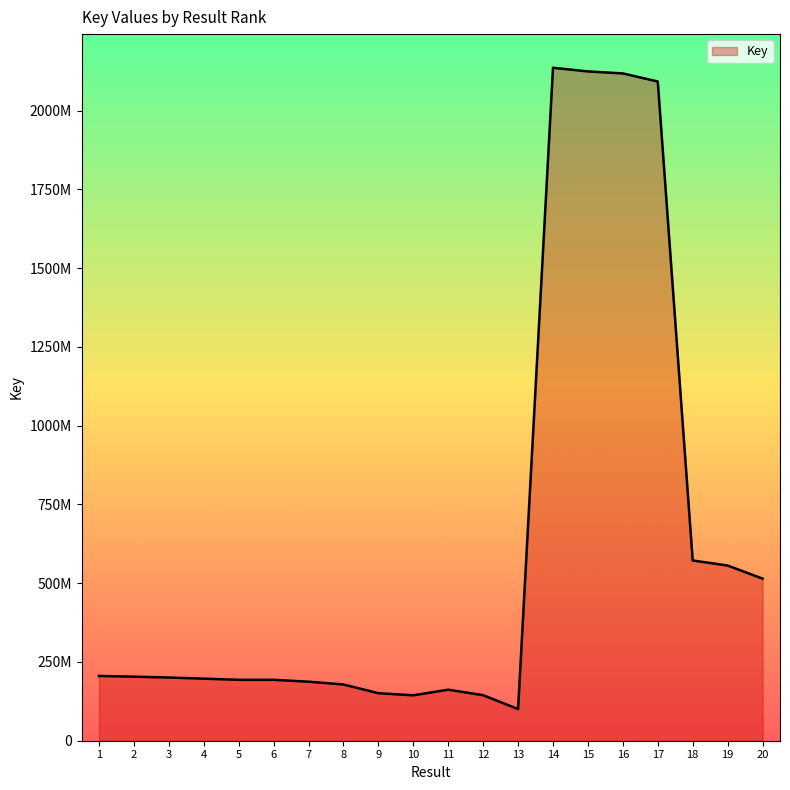

Rank the categories by value from highest to lowest.

14, 15, 16, 17, 18, 19, 20, 1, 2, 3, 4, 6, 5, 7, 8, 11, 9, 12, 10, 13